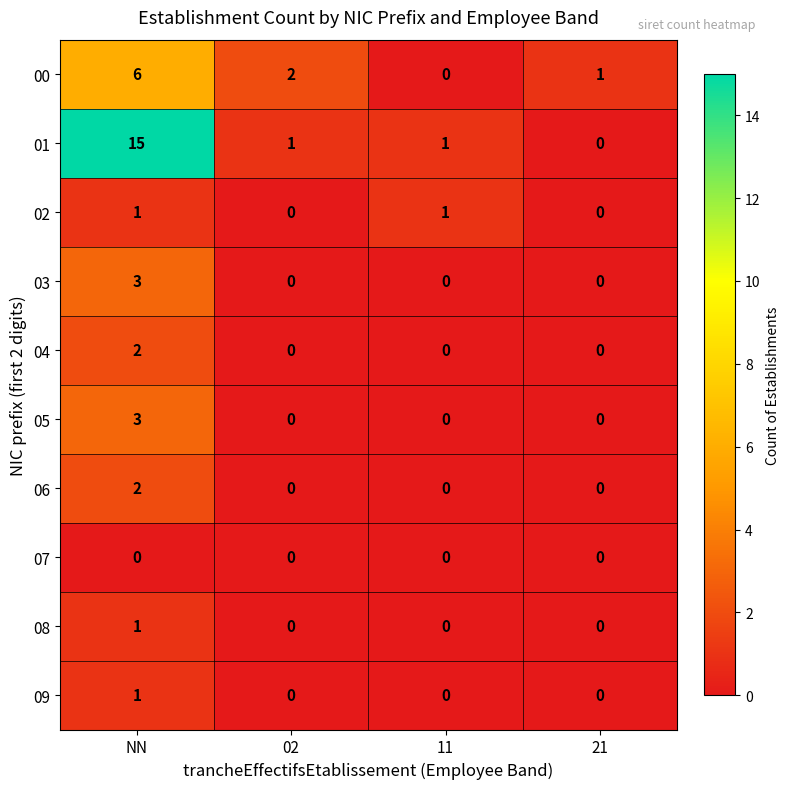

Which label corresponds to the largest value in the chart?

NN